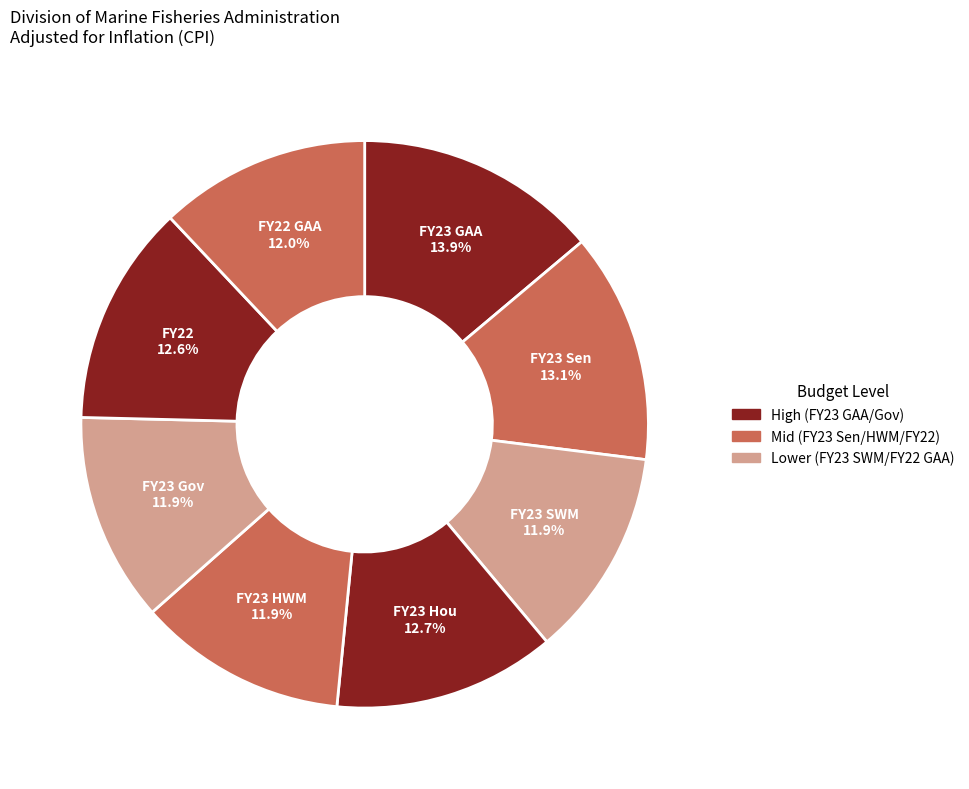

To the nearest percent, what is the combined percentage of FY23 GAA and FY23 Sen?

27%